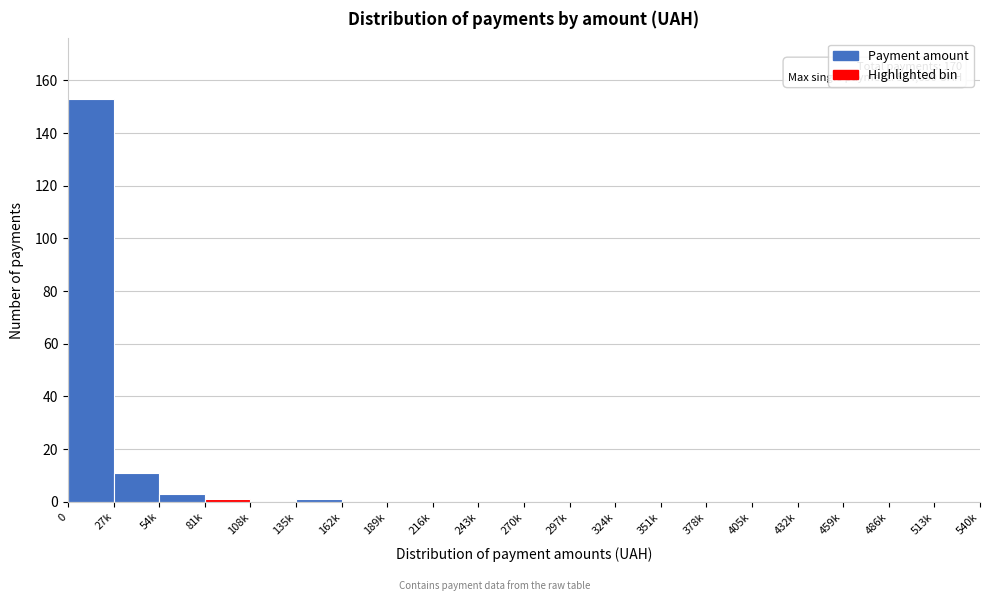

Reading right to left, transcribe all the data shown in this chart.

513k=0	486k=0	459k=0	432k=0	405k=0	378k=0	351k=0	324k=0	297k=0	270k=0	243k=0	216k=0	189k=0	162k=0	135k=1	108k=0	81k=1	54k=3	27k=11	0=153